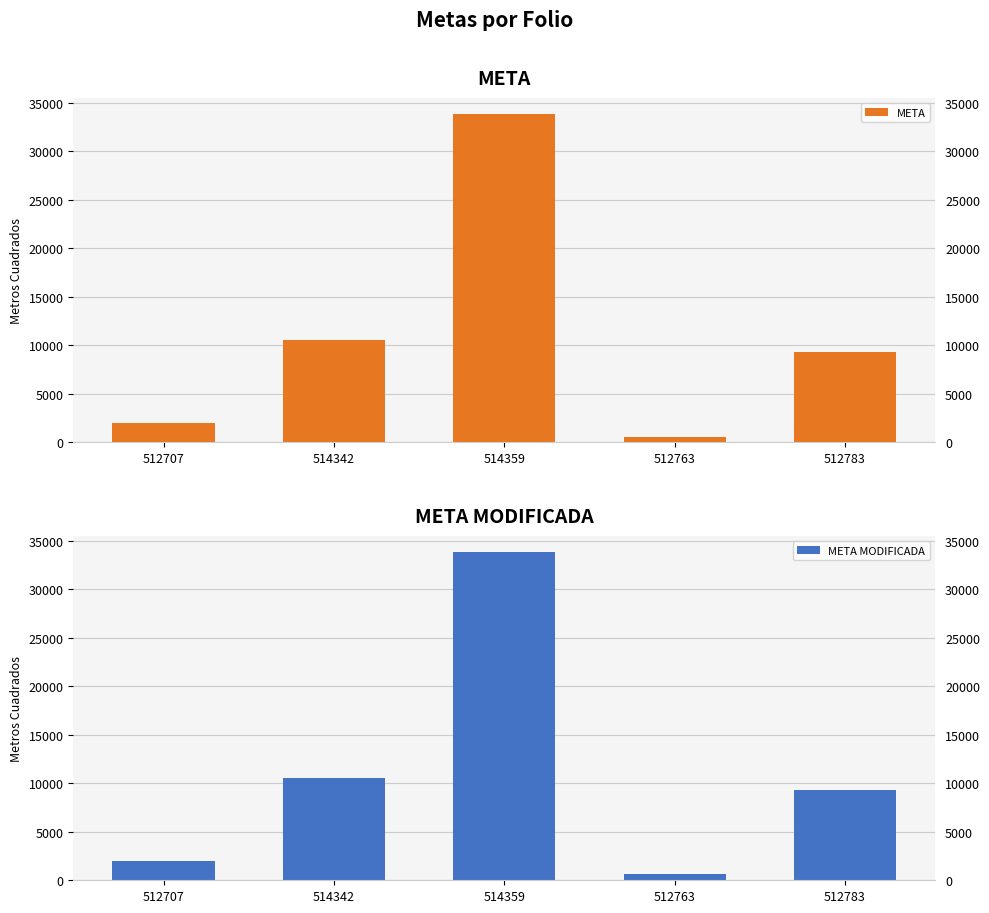

Reading right to left, list all the values displayed in this chart.

META: 512783=9344.0	512763=606.2	514359=33811.0	514342=10539.0	512707=1965.4
META MODIFICADA: 512783=9344.0	512763=606.2	514359=33811.0	514342=10539.0	512707=1965.4